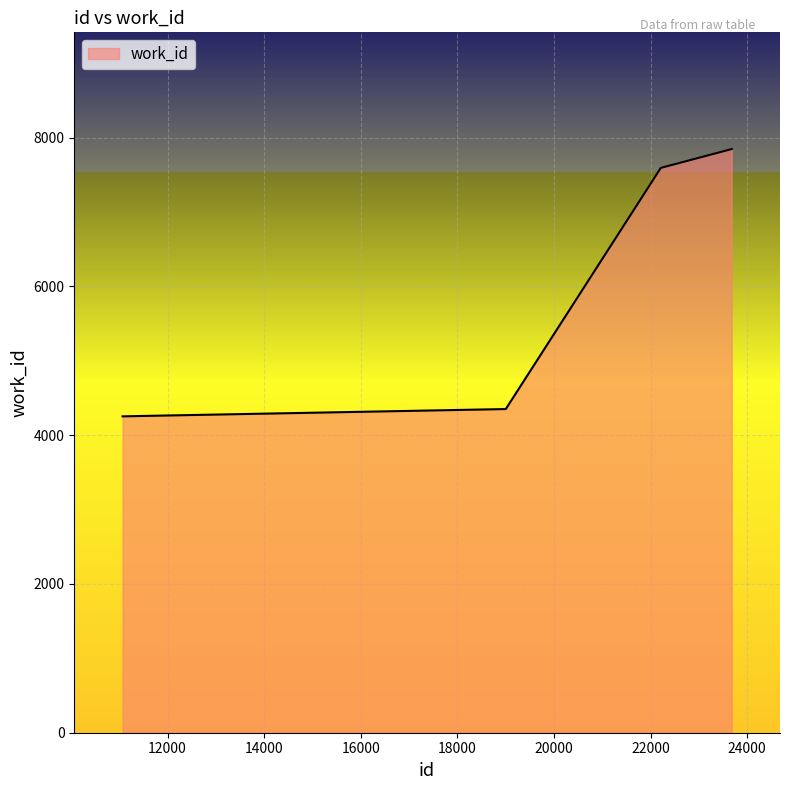

True or false: there are more than 2 points higher than both neighbors.

False